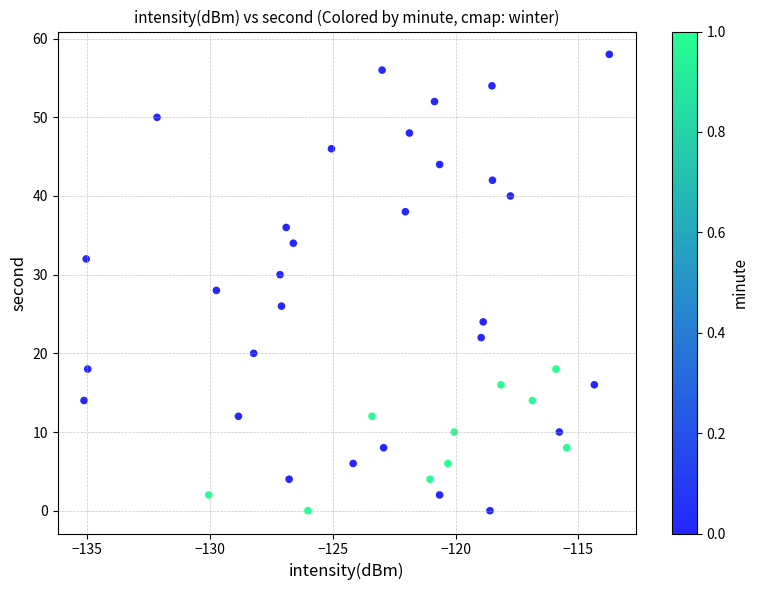

What is the range of Y values (max minus min)?

58